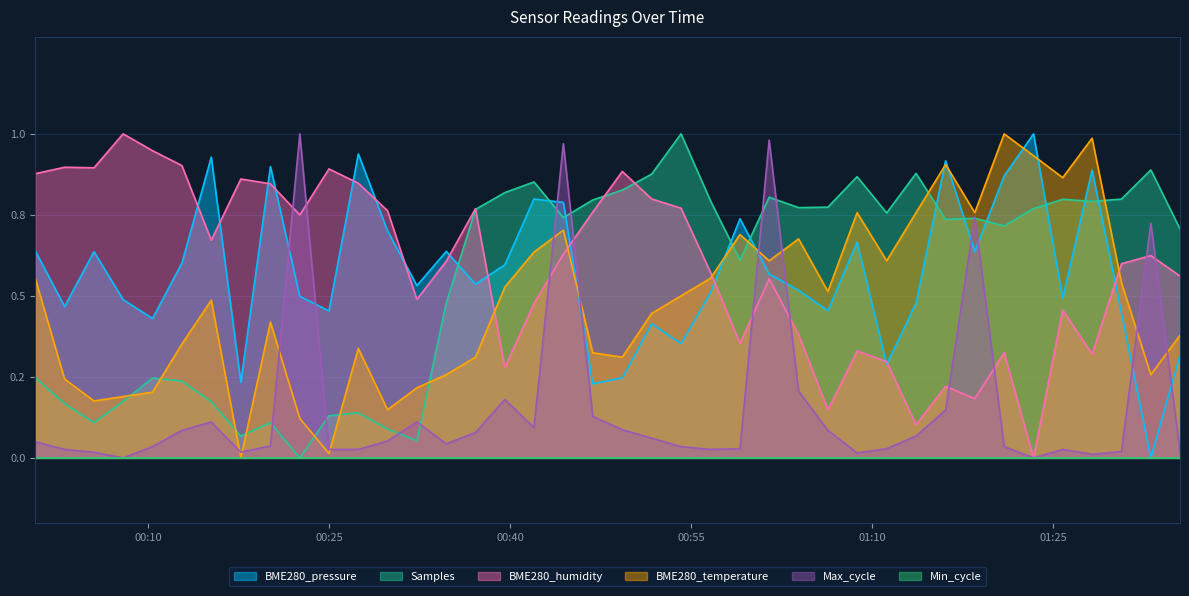

How many values in the Samples series exceed 0?

39